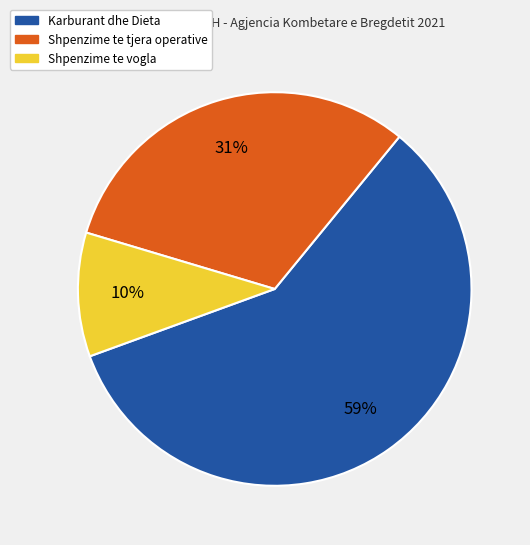

Is there a majority slice in this chart?

Yes